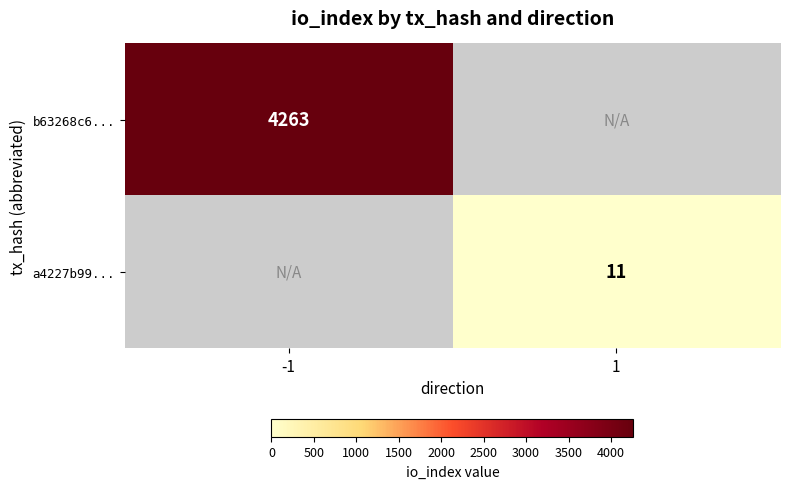

Is it true that b63268c6... equals 7521.8 at -1?

False